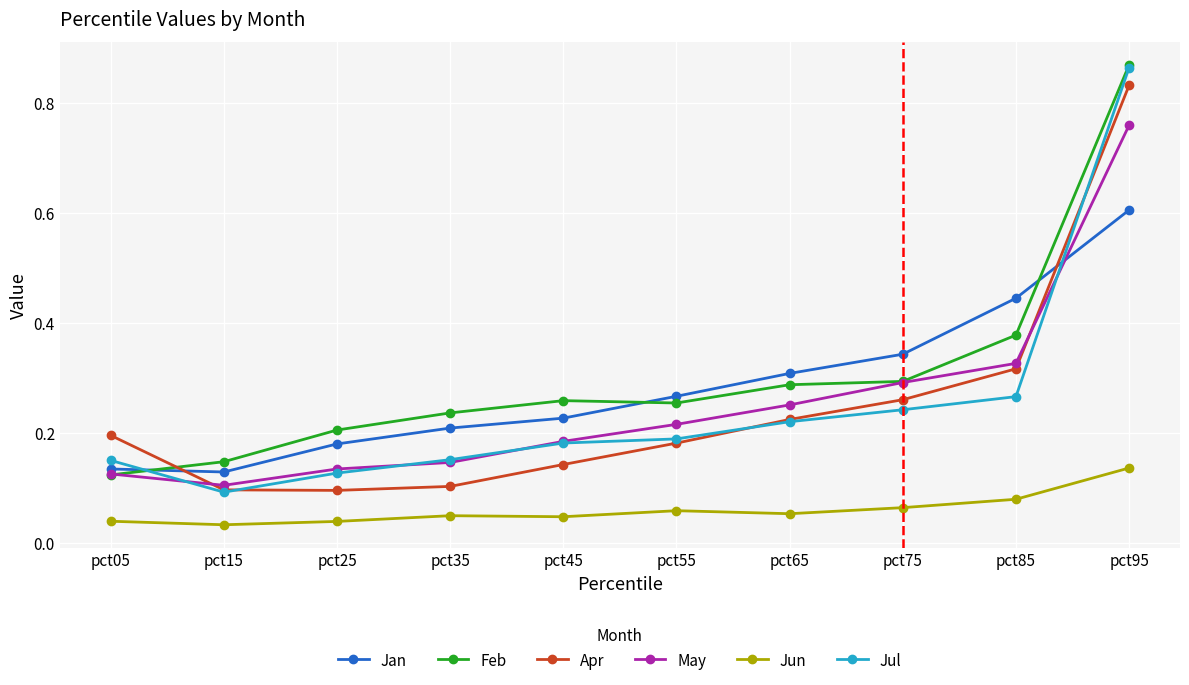

Is it true that Feb equals 0.4 at pct25?

False